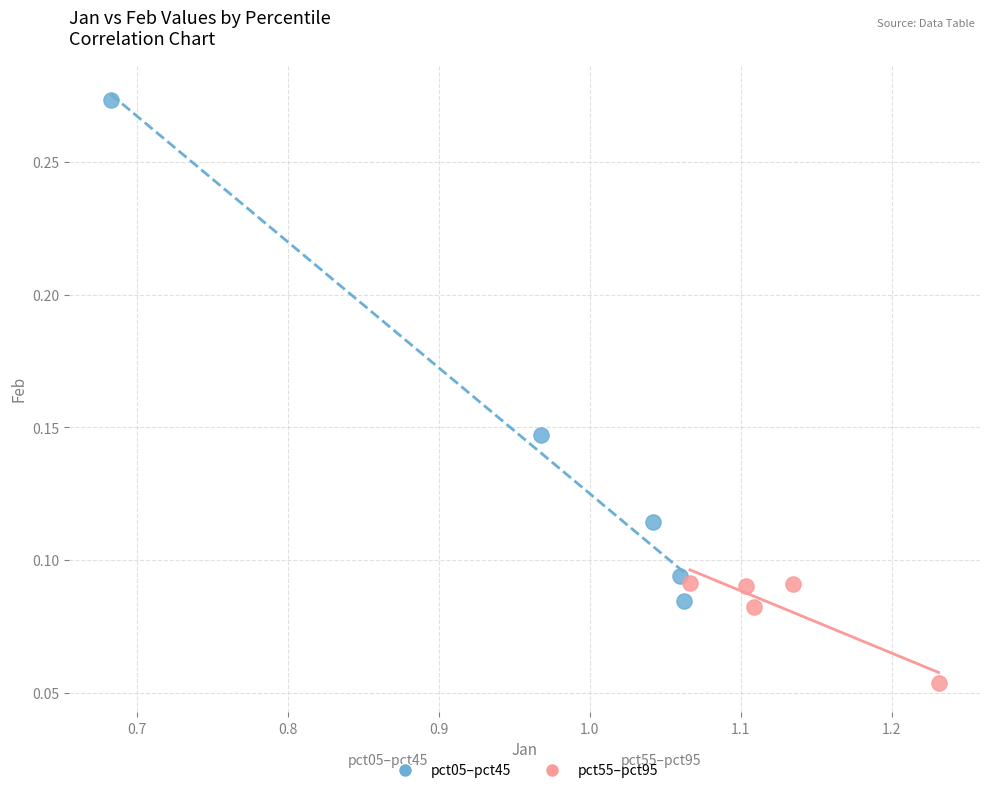

Which series has the largest Y range (max minus min)?

pct05–pct45